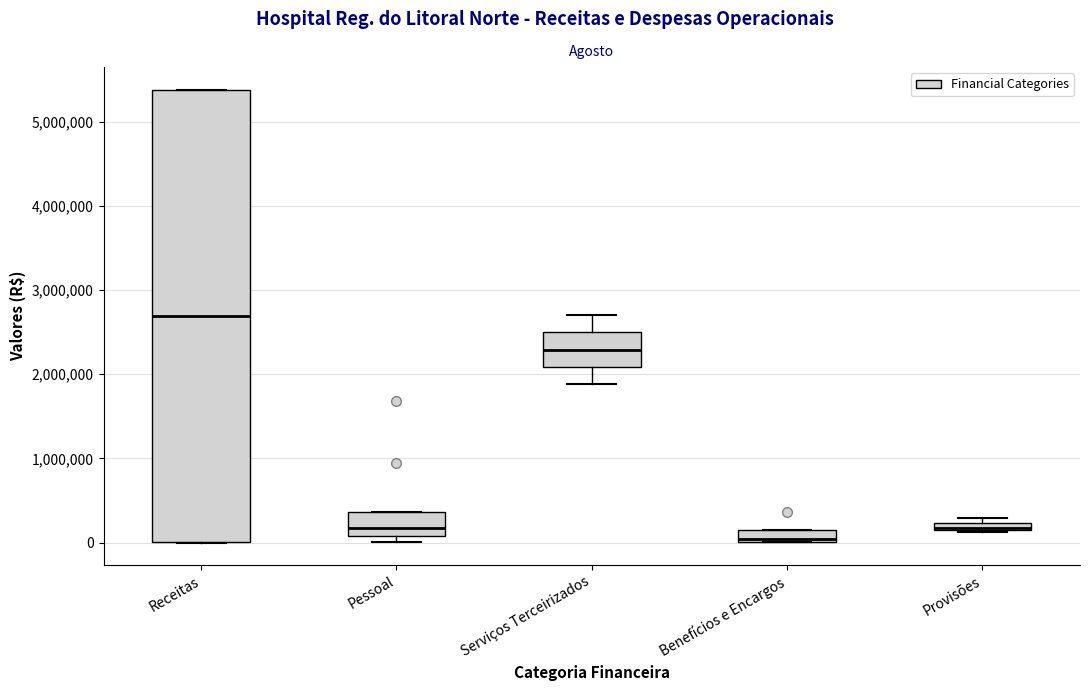

Where is the lower edge of the box for Provisões on the y-axis? The values are not printed on the chart, so give them approximately, as read against the axis.

100000